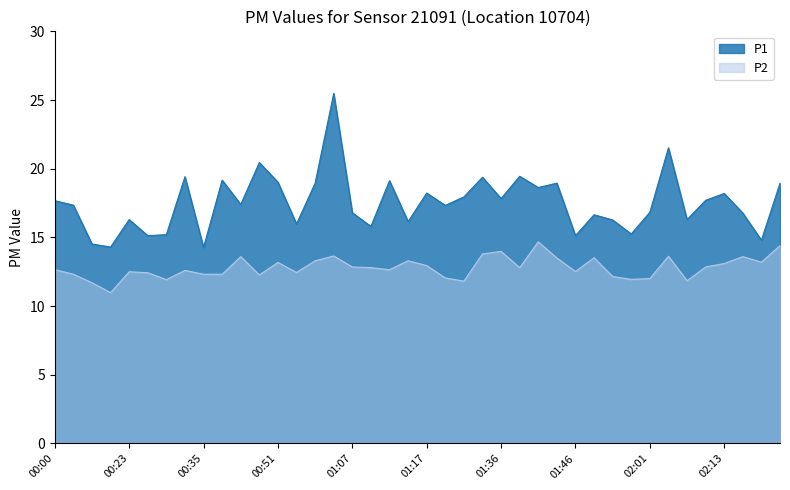

True or false: P1 and P2 intersect in this chart.

False